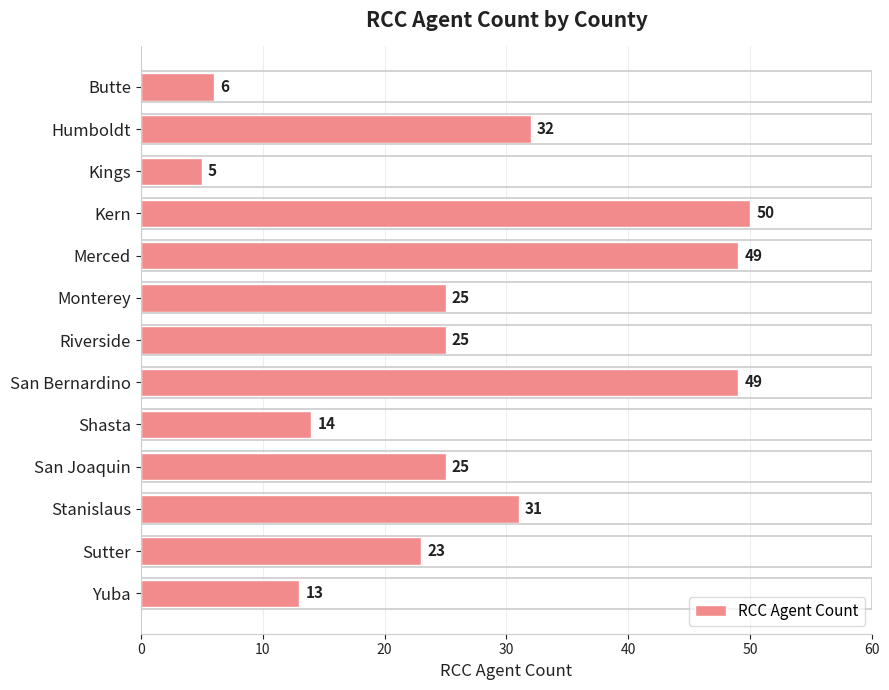

What is the maximum value shown in the chart?

50